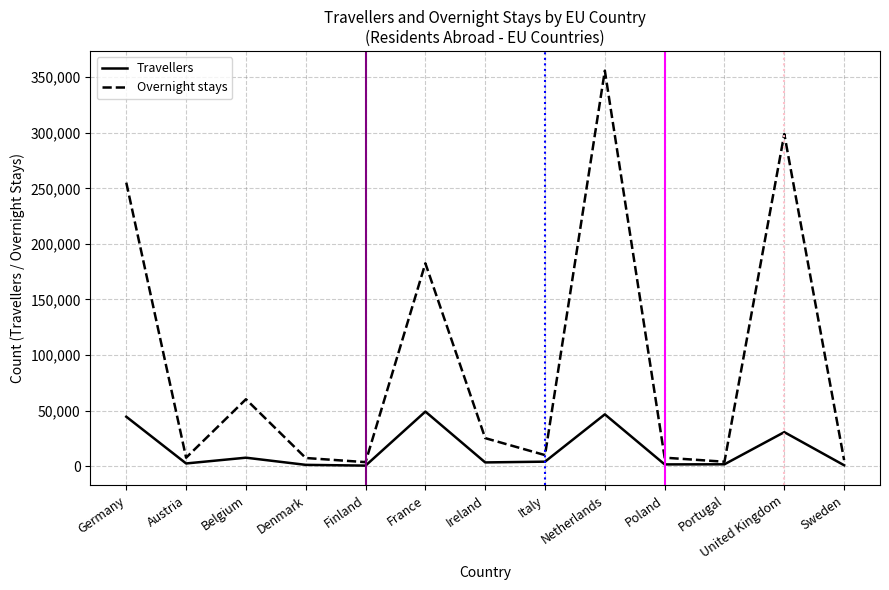

True or false: Travellers has a value of 23173 at Netherlands.

False